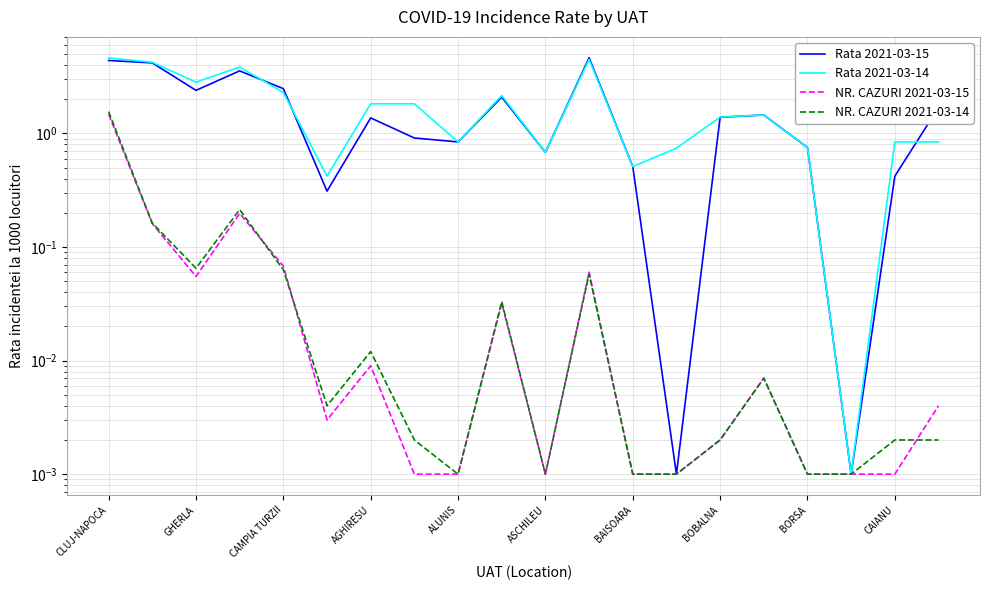

Rank the series at BAISOARA from highest to lowest value.

Rata 2021-03-15, Rata 2021-03-14, NR. CAZURI 2021-03-15, NR. CAZURI 2021-03-14